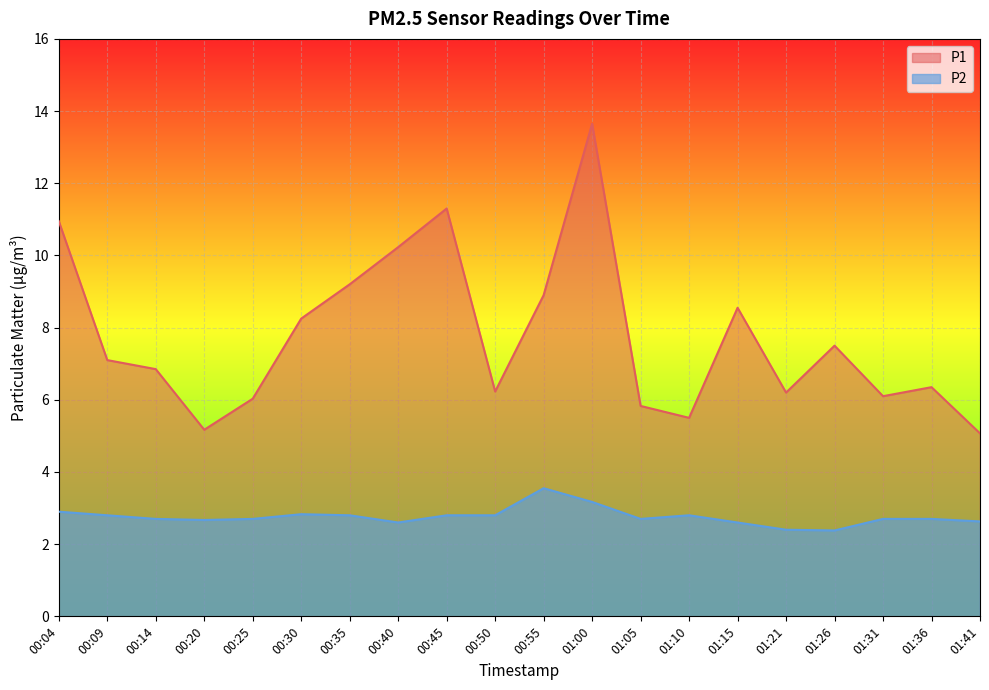

What is the label of the 17th point from the right?

00:20